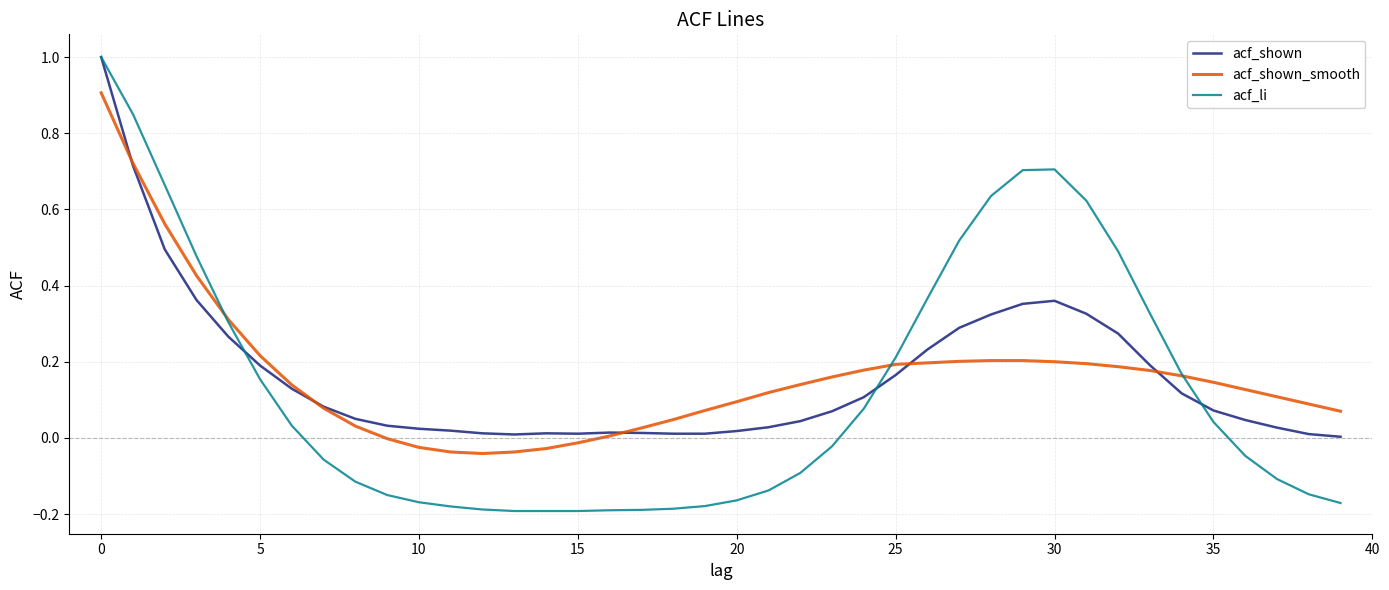

What is the maximum value shown in the chart?

1.0